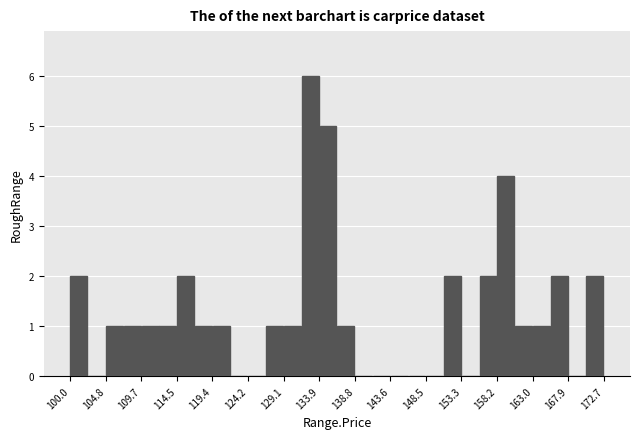

Reading left to right, list every bar in this chart as the range it spans on the x-axis followed by its height. Neither the bar edges nor the heights are printed on the chart, so give them approximately, as read against the axes.

100.0 to 102.5: 2
102.5 to 105.0: 0
105.0 to 107.5: 1
107.5 to 109.5: 1
109.5 to 112.0: 1
112.0 to 114.5: 1
114.5 to 117.0: 2
117.0 to 119.5: 1
119.5 to 122.0: 1
122.0 to 124.0: 0
124.0 to 126.5: 0
126.5 to 129.0: 1
129.0 to 131.5: 1
131.5 to 134.0: 6
134.0 to 136.5: 5
136.5 to 139.0: 1
139.0 to 141.0: 0
141.0 to 143.5: 0
143.5 to 146.0: 0
146.0 to 148.5: 0
148.5 to 151.0: 0
151.0 to 153.5: 2
153.5 to 155.5: 0
155.5 to 158.0: 2
158.0 to 160.5: 4
160.5 to 163.0: 1
163.0 to 165.5: 1
165.5 to 168.0: 2
168.0 to 170.5: 0
170.5 to 172.5: 2